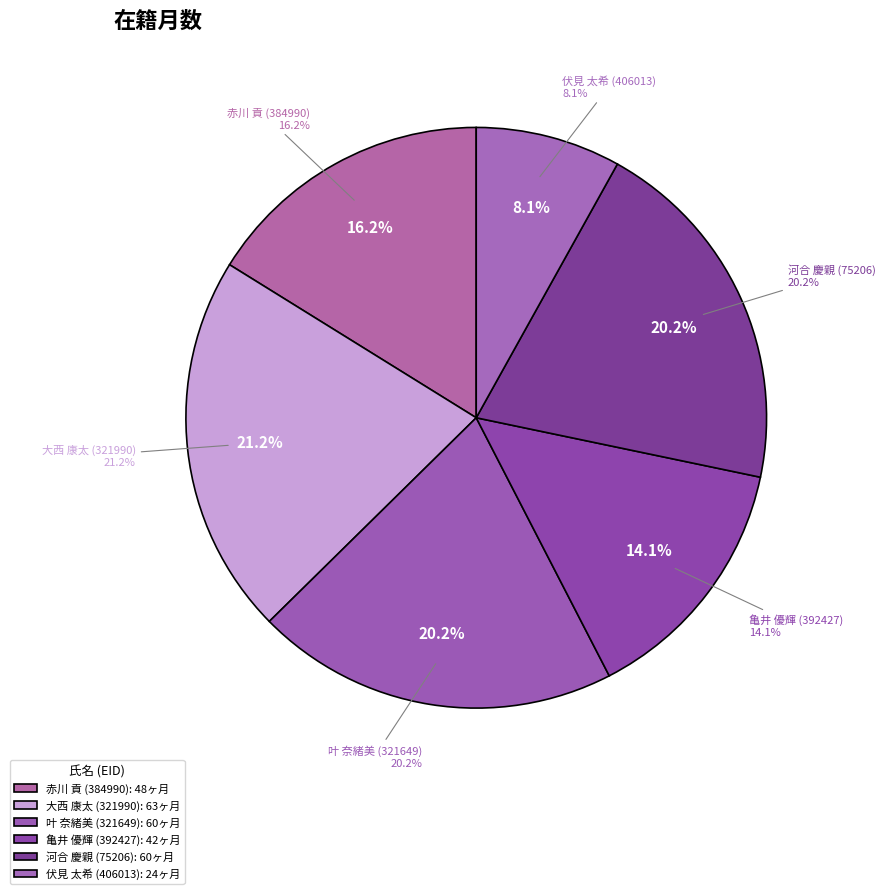

What is the change in value from 河合 慶親 (75206) to 伏見 太希 (406013)?

-36